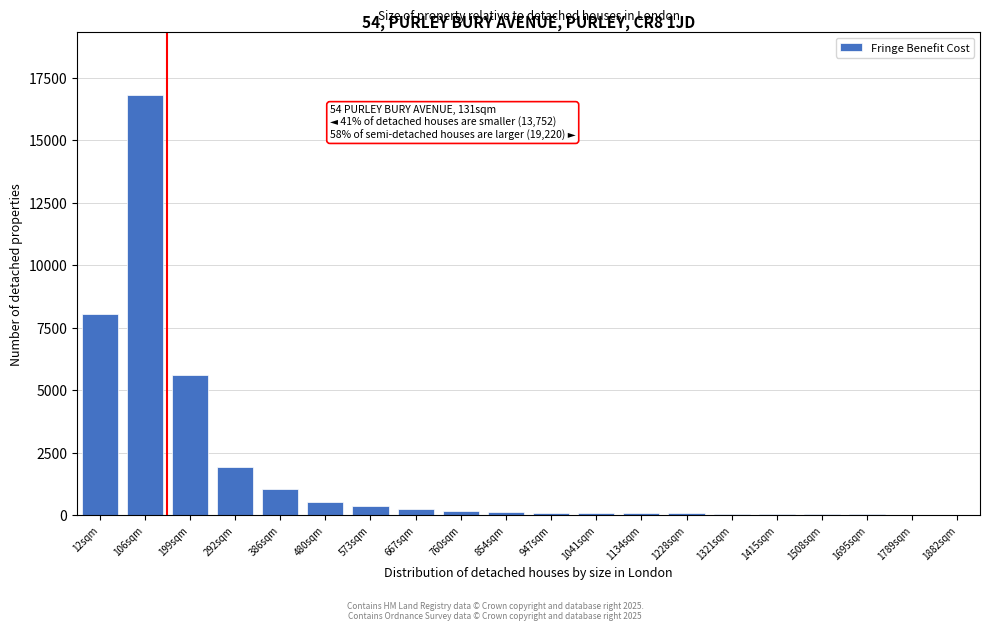

Is it true that the value at 199sqm is 8218?

False